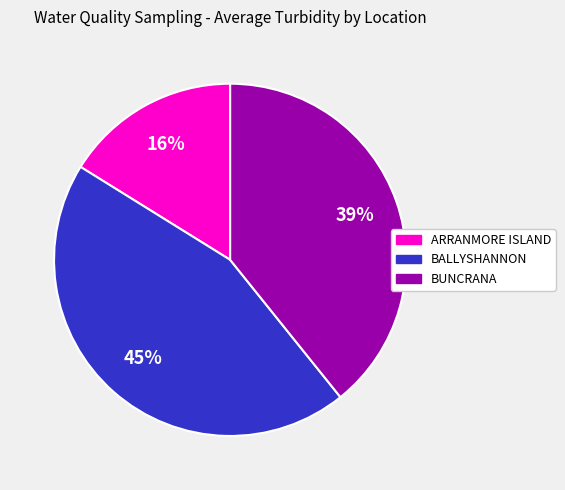

To the nearest percent, what is the combined percentage of BUNCRANA and BALLYSHANNON?

84%